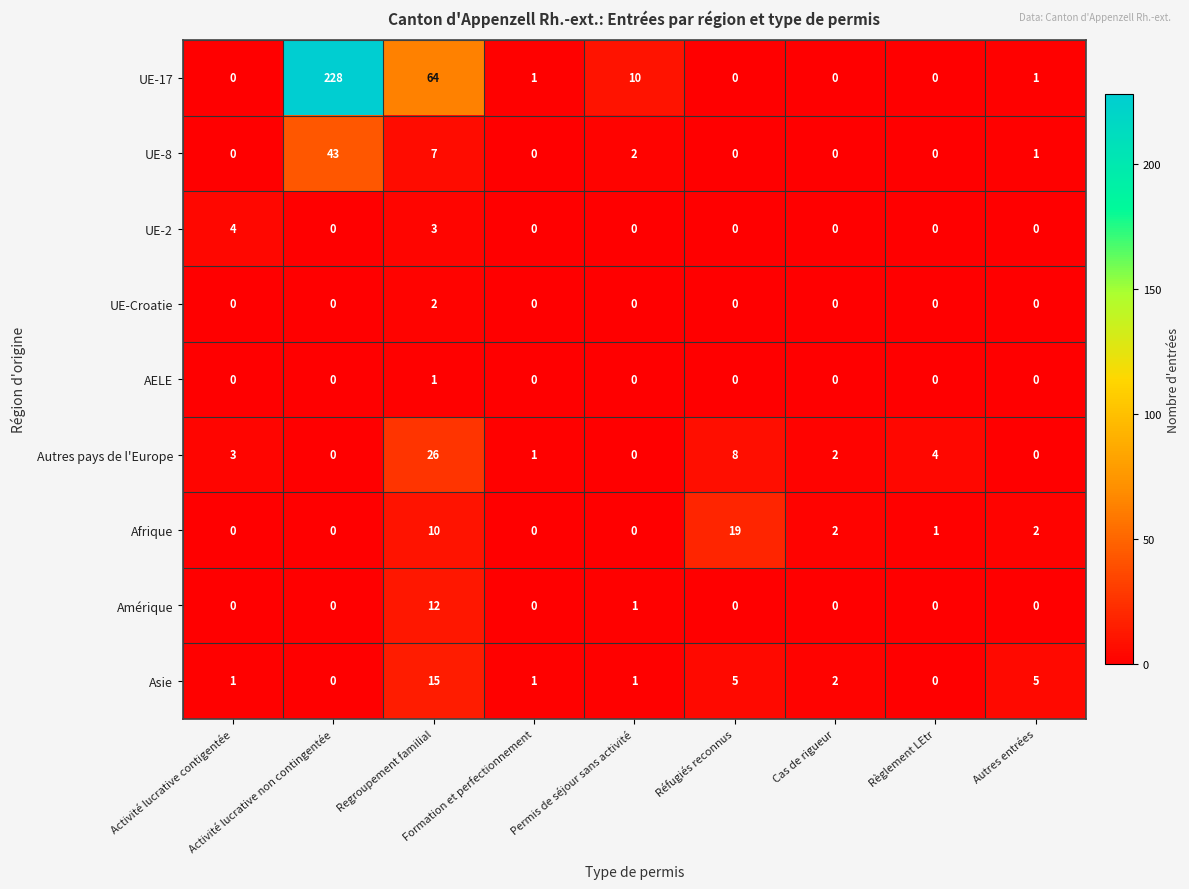

Rank the series by their maximum value, from highest to lowest.

UE-17, UE-8, Autres pays de l'Europe, Afrique, Asie, Amérique, UE-2, UE-Croatie, AELE